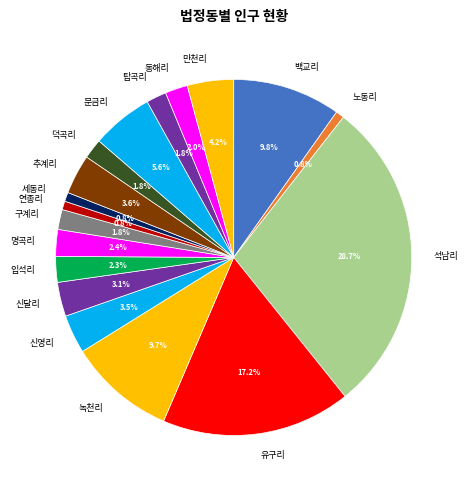

How many slices are in this pie chart?

18